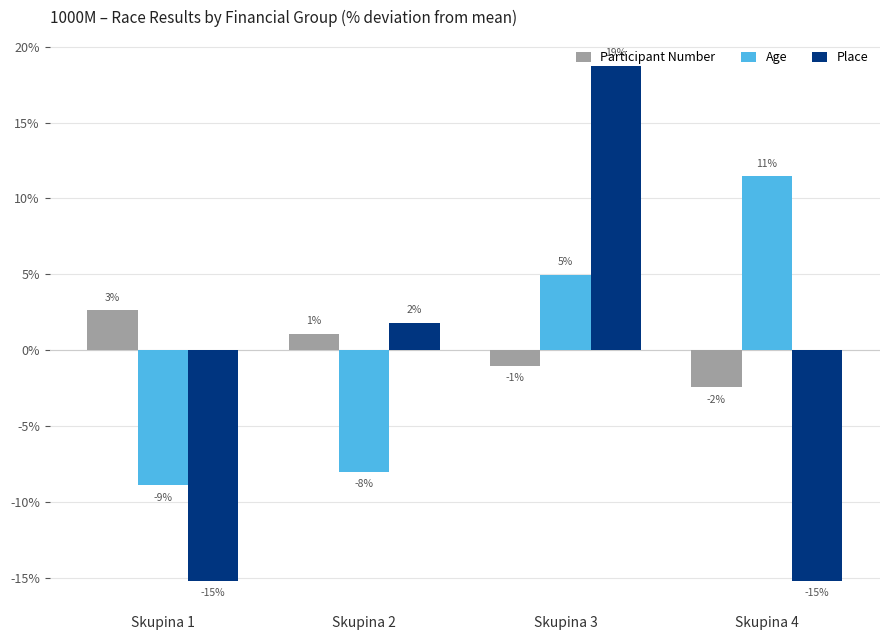

How many groups of bars are there?

4